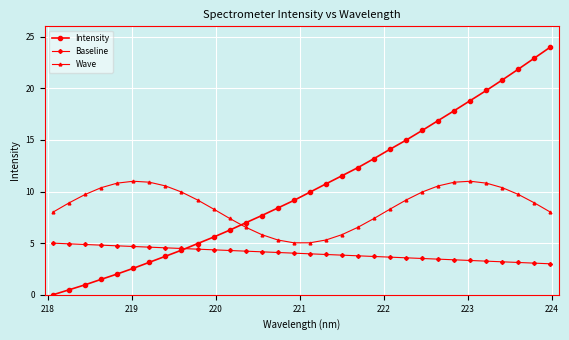

What are all the series names shown in the legend?

Intensity, Baseline, Wave